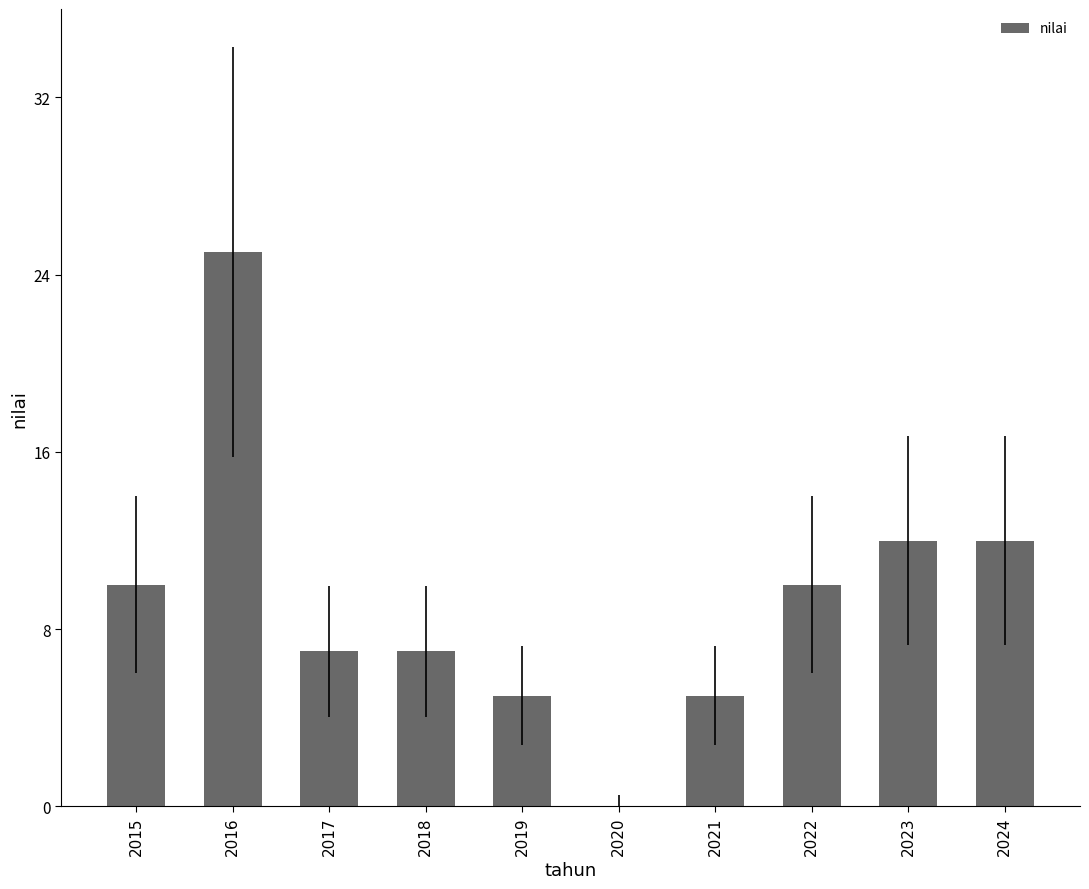

What is the change in value from 2019 to 2024?

+7